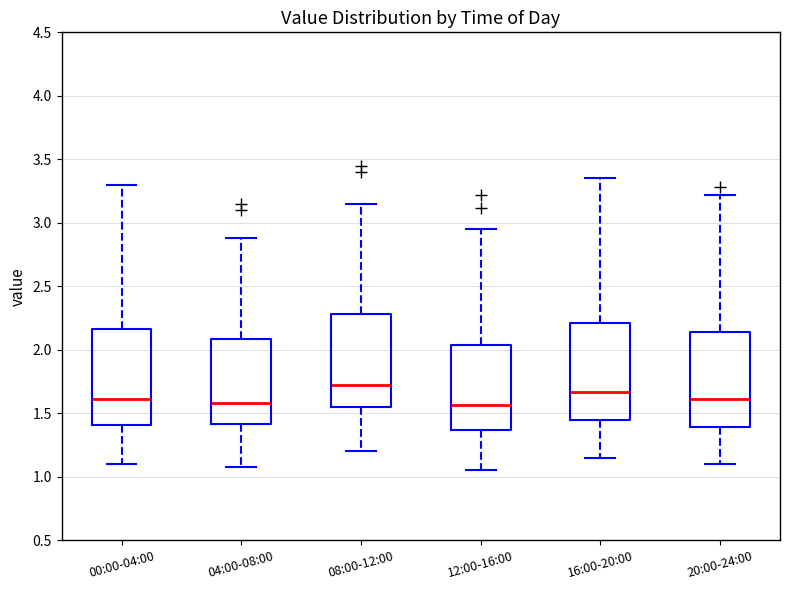

Reading left to right, transcribe this box plot: for each box, give where its median line is, the range the box spans, and where its two whiskers end, as read against the y-axis. The values are not printed on the chart, so give them approximately, as read against the axis.

00:00-04:00: median 1.60, box 1.40 to 2.15, whiskers 1.10 to 3.30
04:00-08:00: median 1.60, box 1.40 to 2.10, whiskers 1.10 to 2.90
08:00-12:00: median 1.70, box 1.55 to 2.30, whiskers 1.20 to 3.15
12:00-16:00: median 1.55, box 1.35 to 2.05, whiskers 1.05 to 2.95
16:00-20:00: median 1.65, box 1.45 to 2.20, whiskers 1.15 to 3.35
20:00-24:00: median 1.60, box 1.40 to 2.15, whiskers 1.10 to 3.20